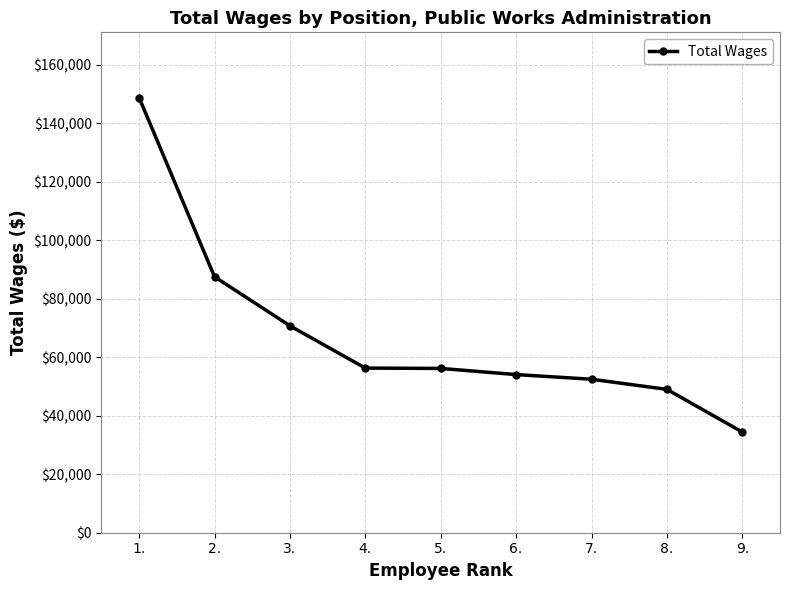

What is the label of the 1st point from the right?

9.